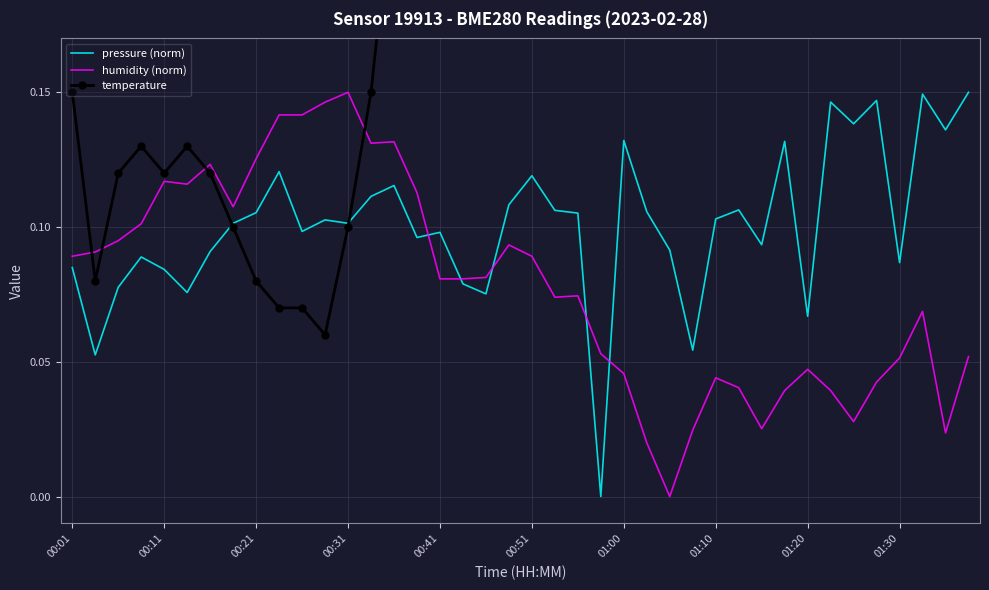

Which series ends up on top after the final intersection of humidity (norm) and pressure (norm)?

pressure (norm)